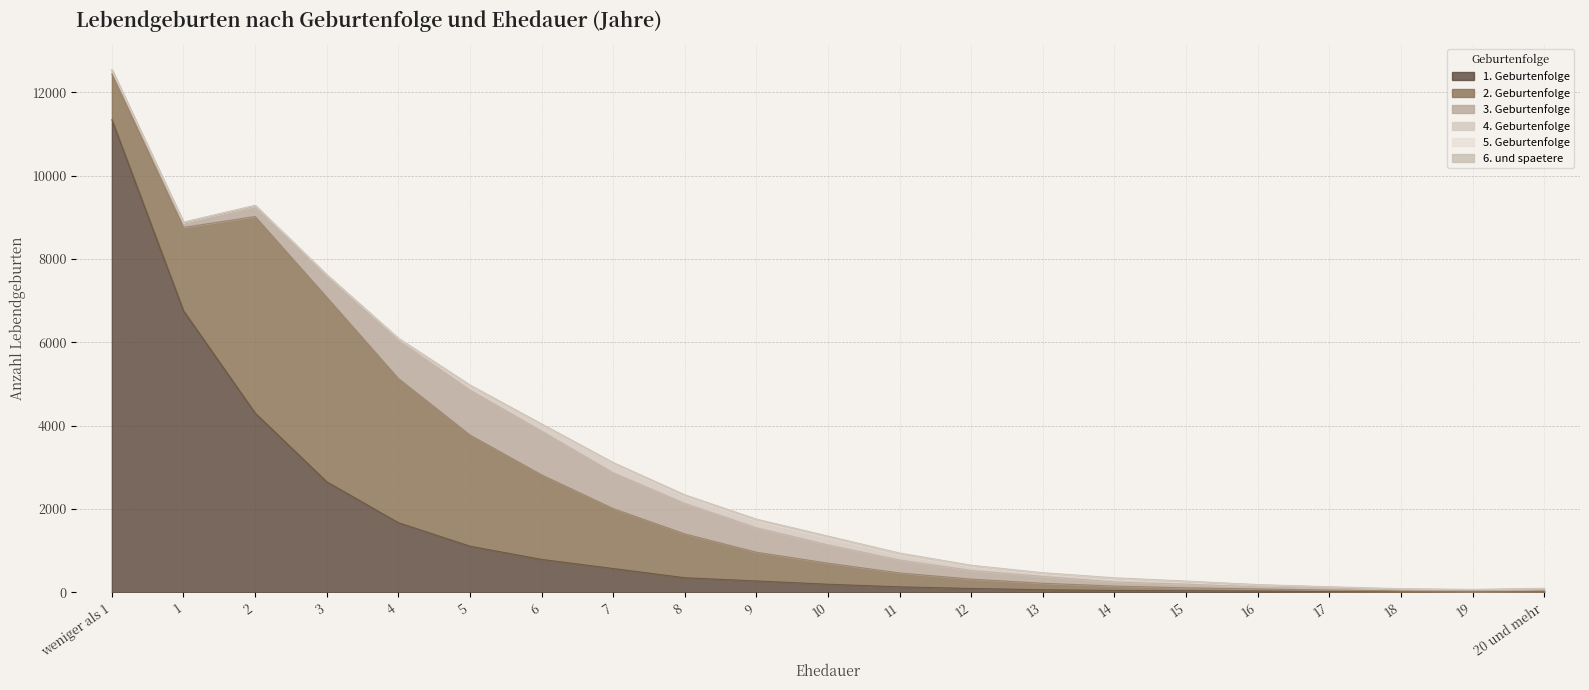

True or false: 5. Geburtenfolge and 4. Geburtenfolge cross at least once.

False